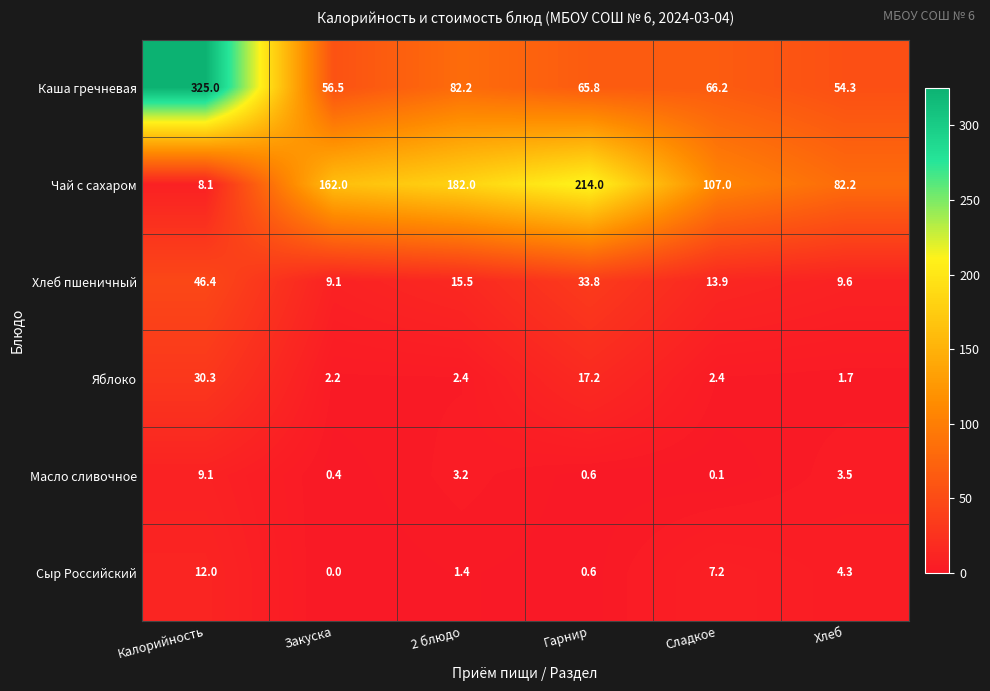

What is the sum of all Чай с сахаром values?

755.3